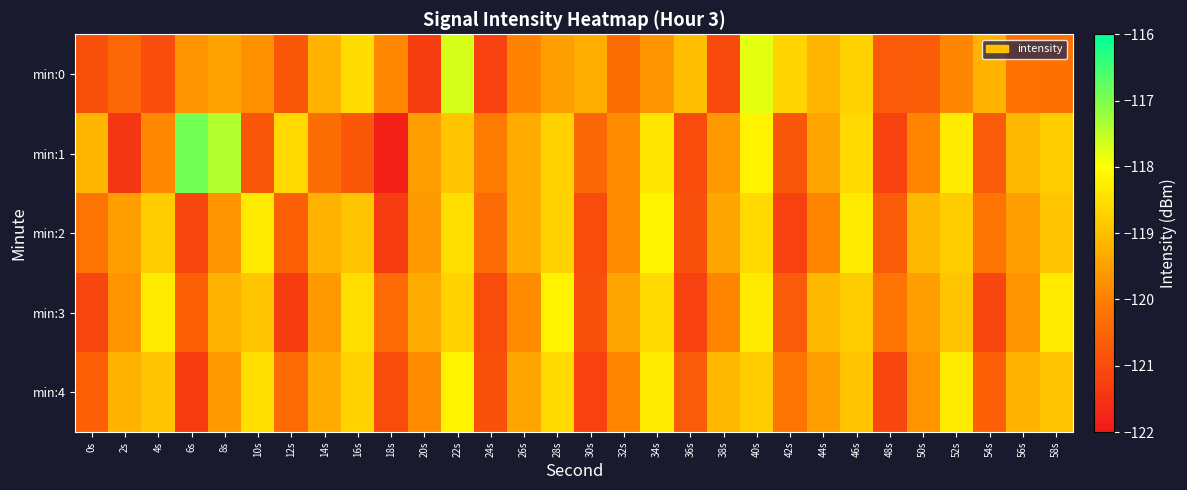

Which series changed the most between 36s and 46s?

min:2